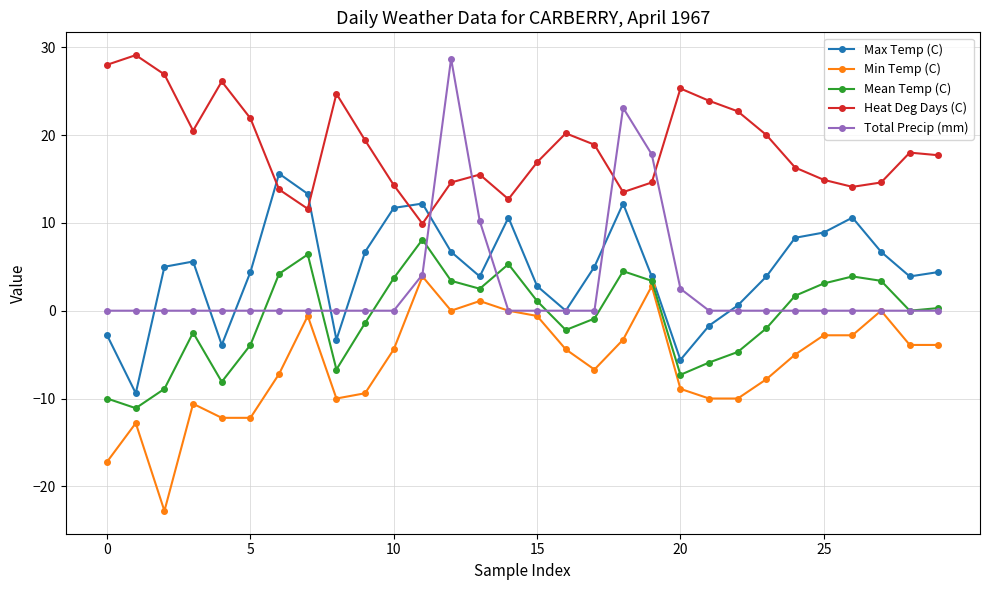

What is the maximum value for Min Temp (C)?

3.9